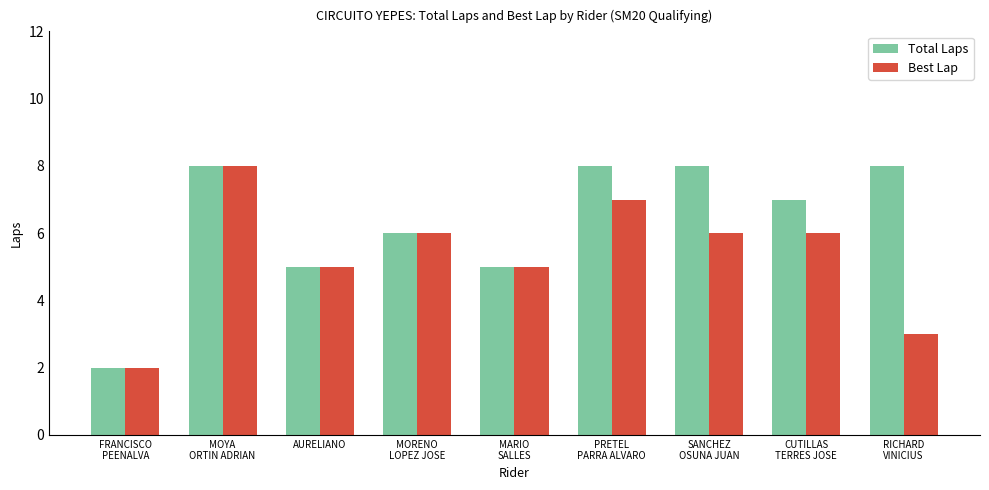

Does the chart contain any negative values?

No